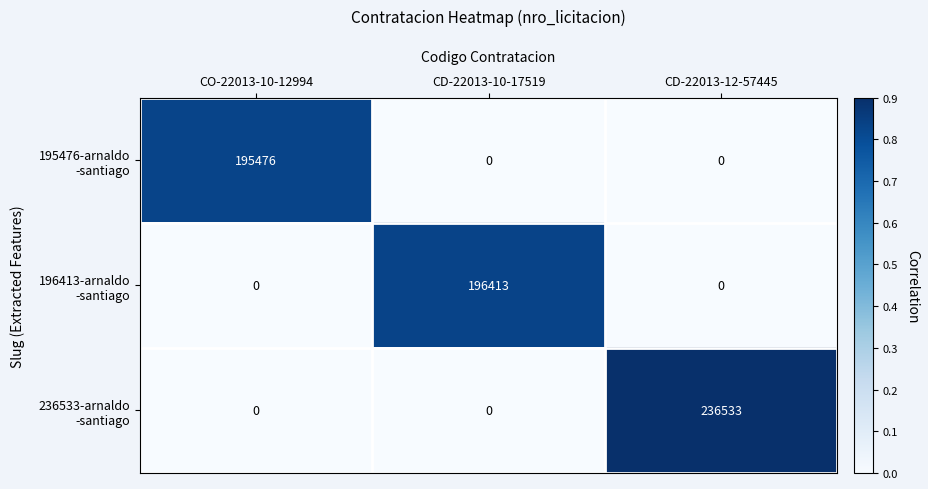

What is the total value across all series at CD-22013-12-57445?

236533